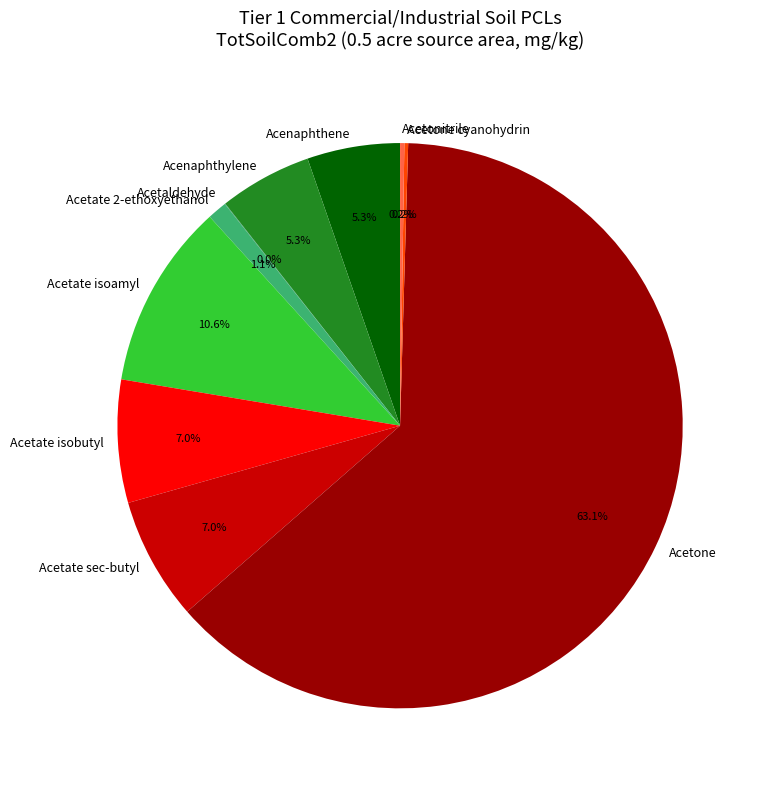

True or false: Acetone accounts for 53% of the total.

False